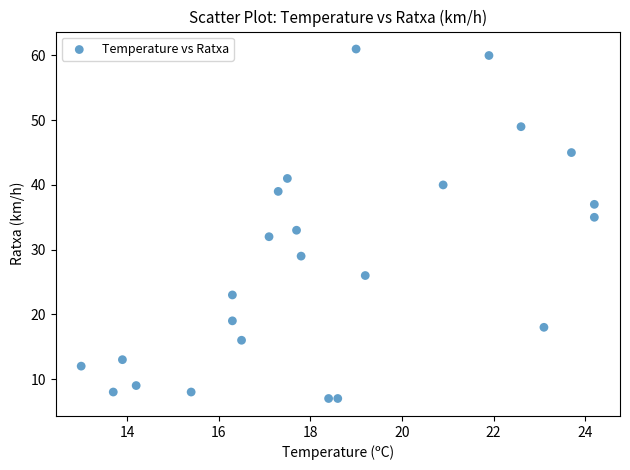

What is the range of Y values (max minus min)?

54